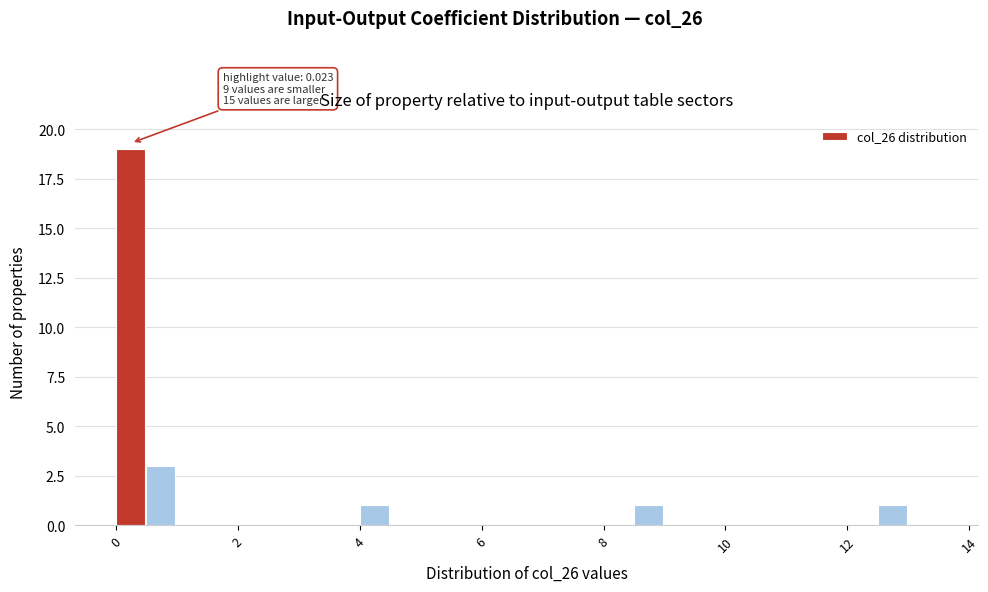

Read against the x-axis, roughly where is the centre of the tallest bar?

0.2